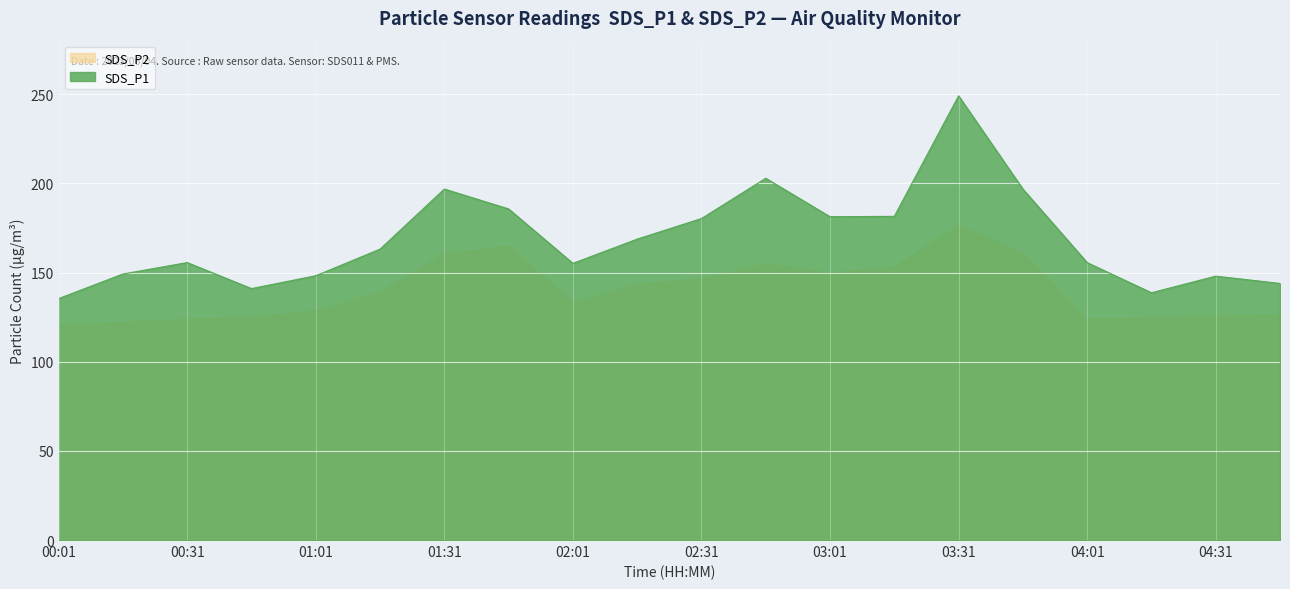

How many interior local valleys (lower than both neighbors) does the data have?

4